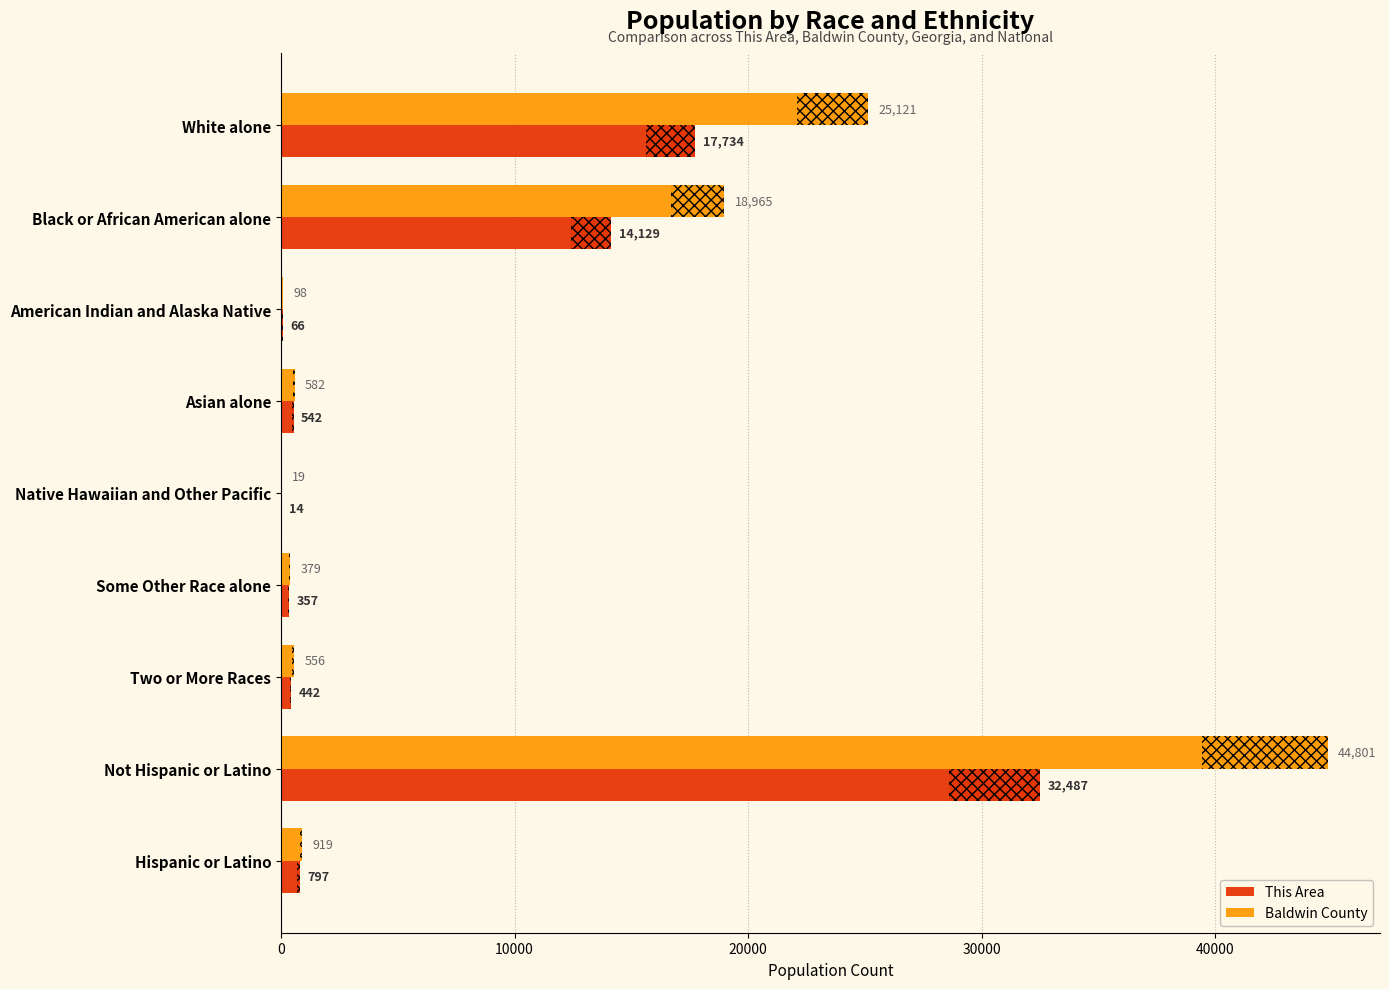

The This Area series shows 231 at Asian alone. True or false?

False